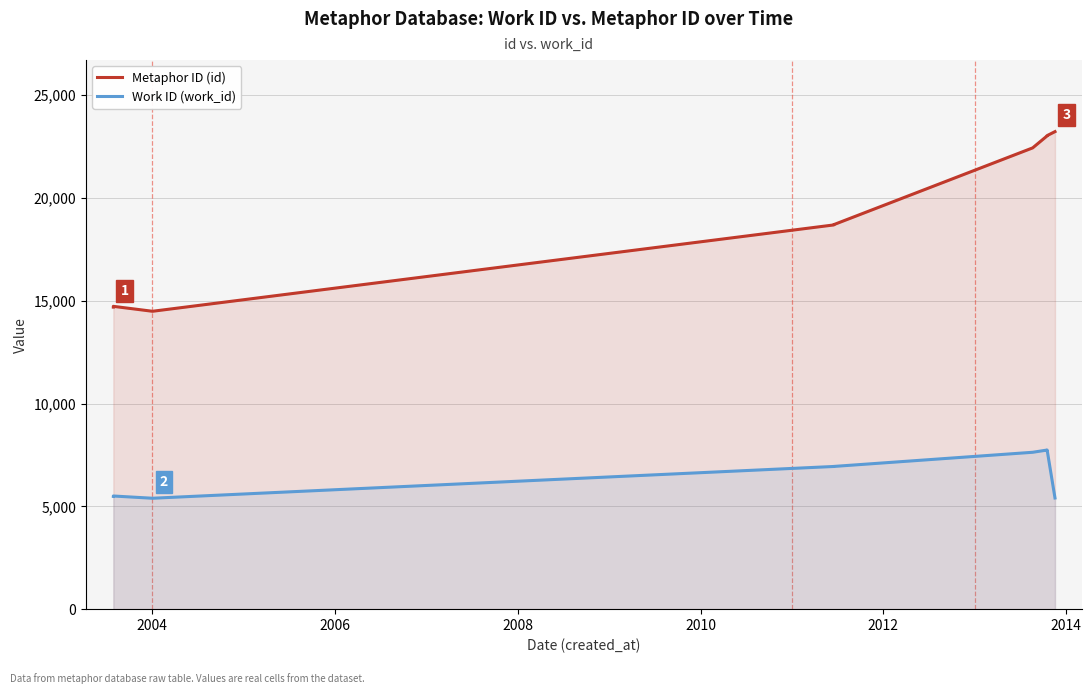

The value of Metaphor ID (id) at 2014 is 23016. True or false?

True